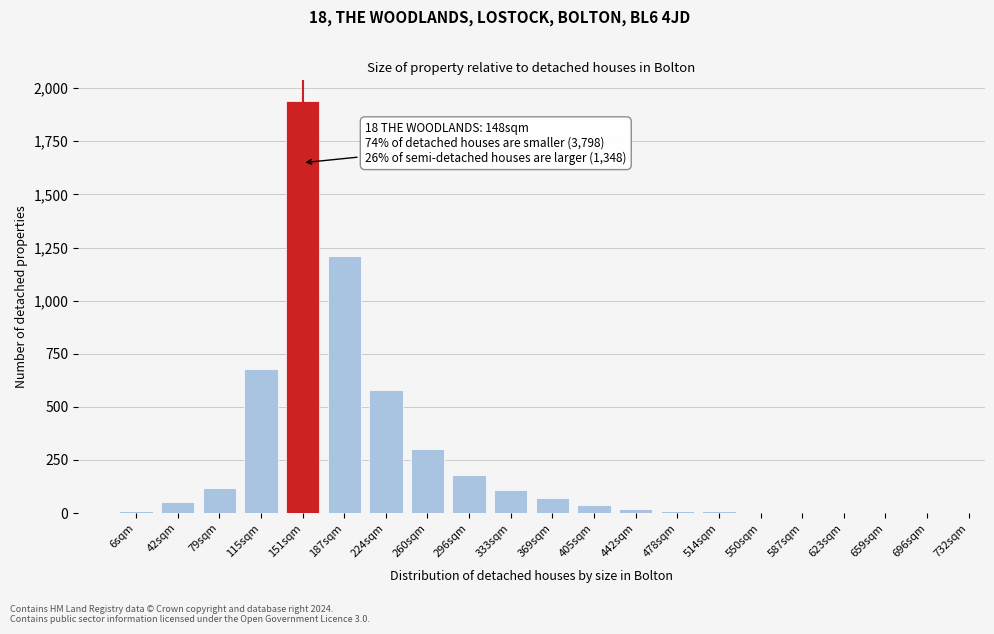

Is it true that the value at 333sqm is 110?

True